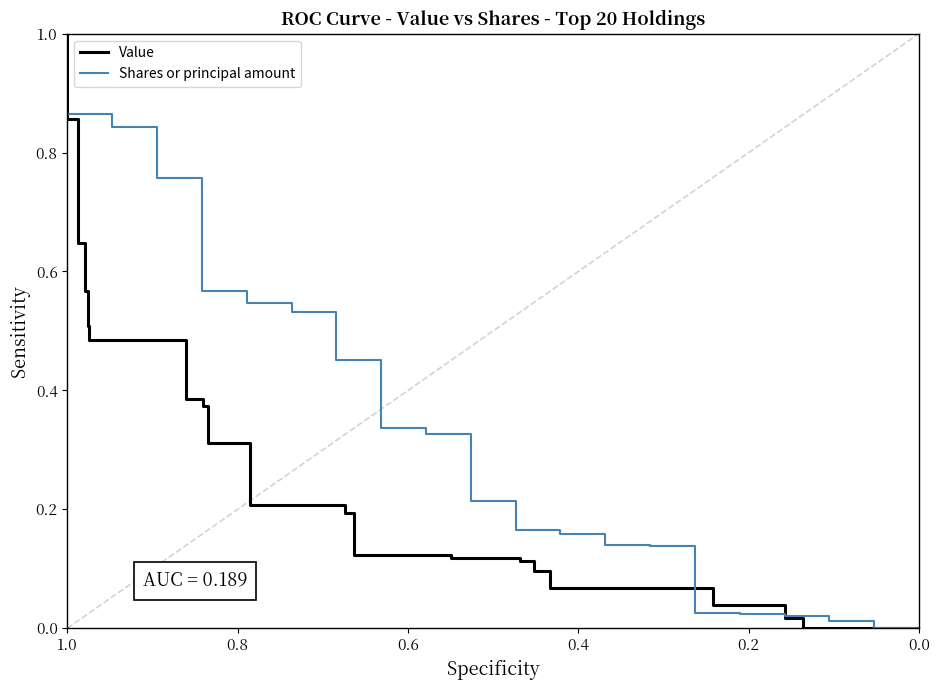

What is the difference between the second highest and second lowest values in the Value series?

1.0